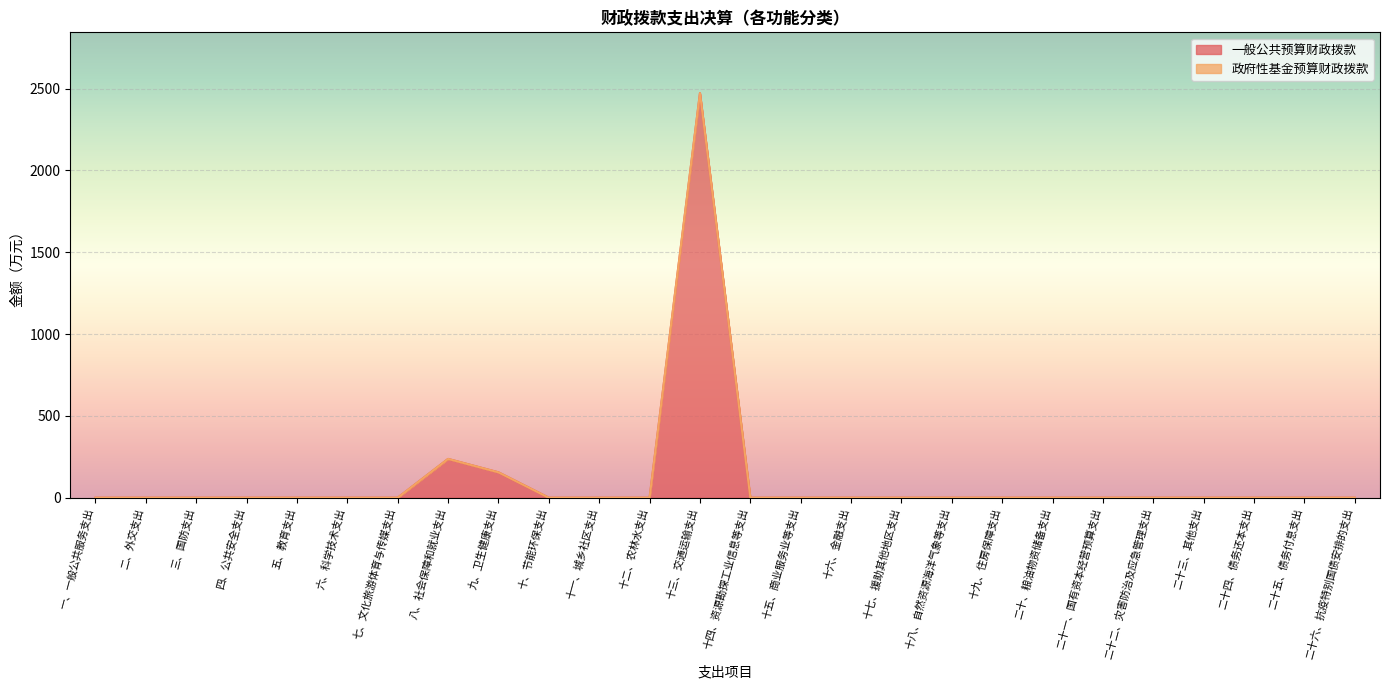

How many data points does each series have?

26